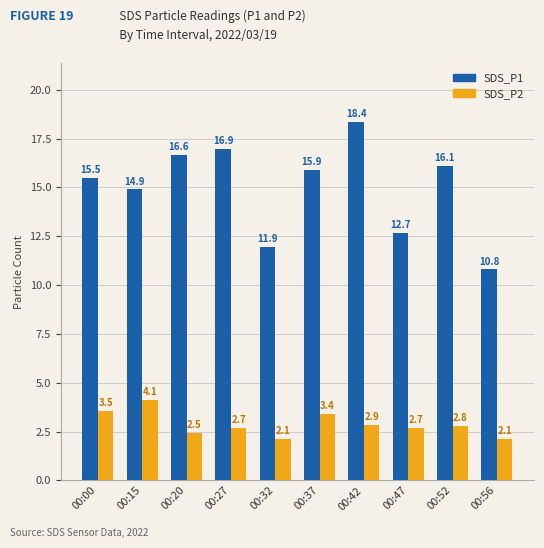

What are all the series names shown in the legend?

SDS_P1, SDS_P2